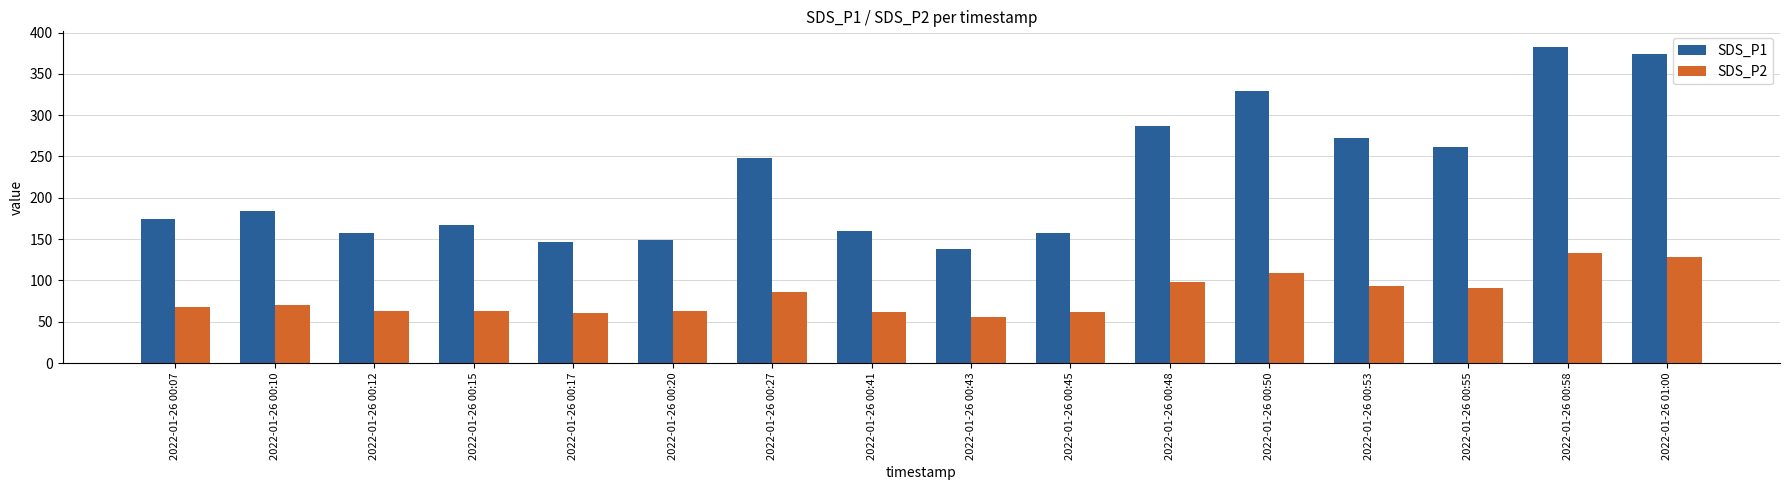

What is the minimum value for SDS_P2?

55.7